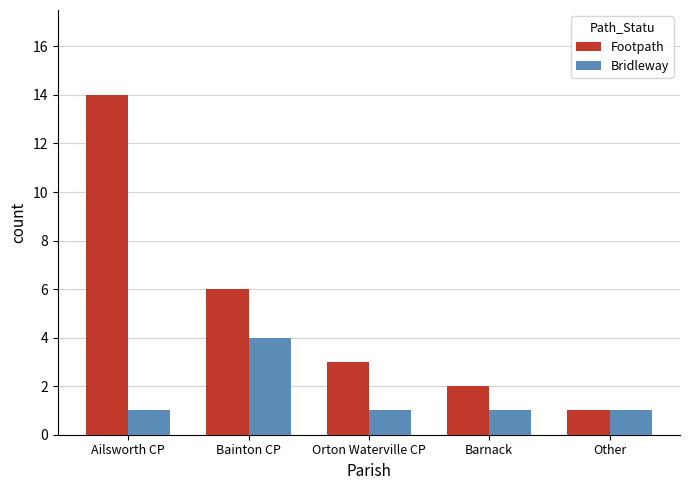

How many values in the Footpath series are below 3?

2